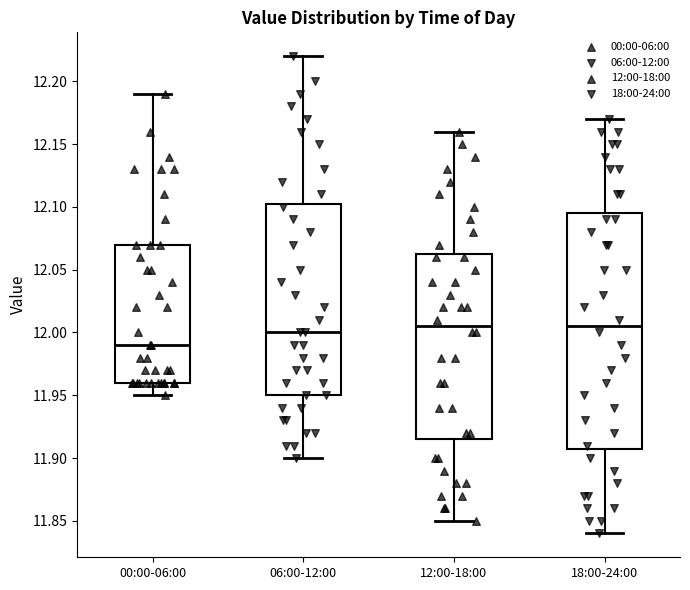

Which box is the tallest, from its lower edge to its upper edge?

18:00-24:00